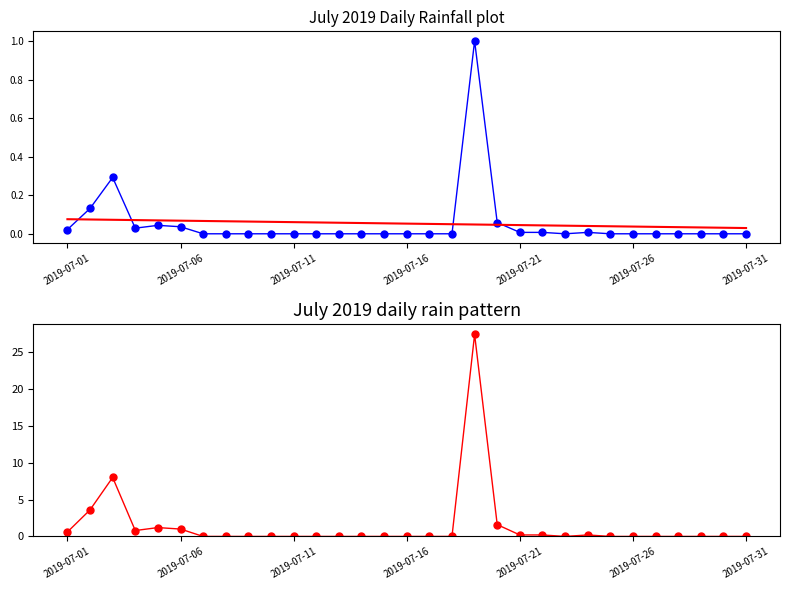

Read the rain (normalized) value at 19.

0.1